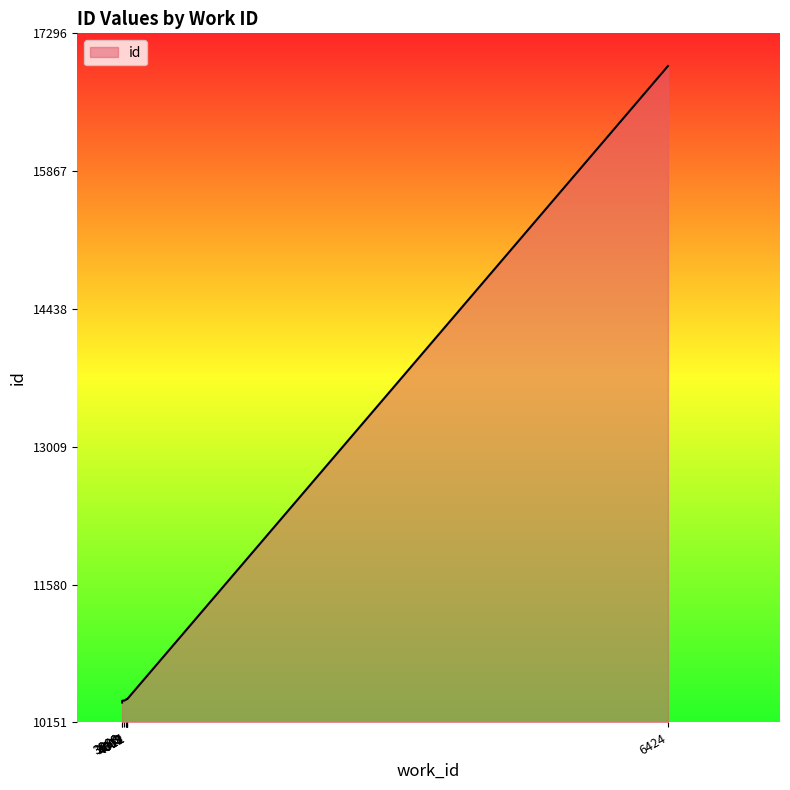

The value at 3988 is 10359. True or false?

True